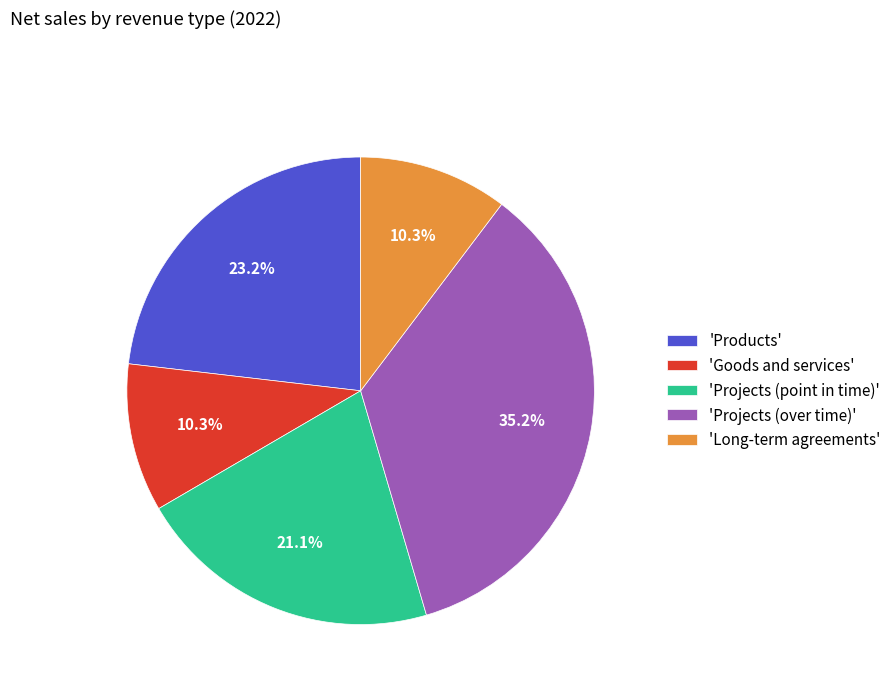

To the nearest percent, what is the average slice percentage?

20%